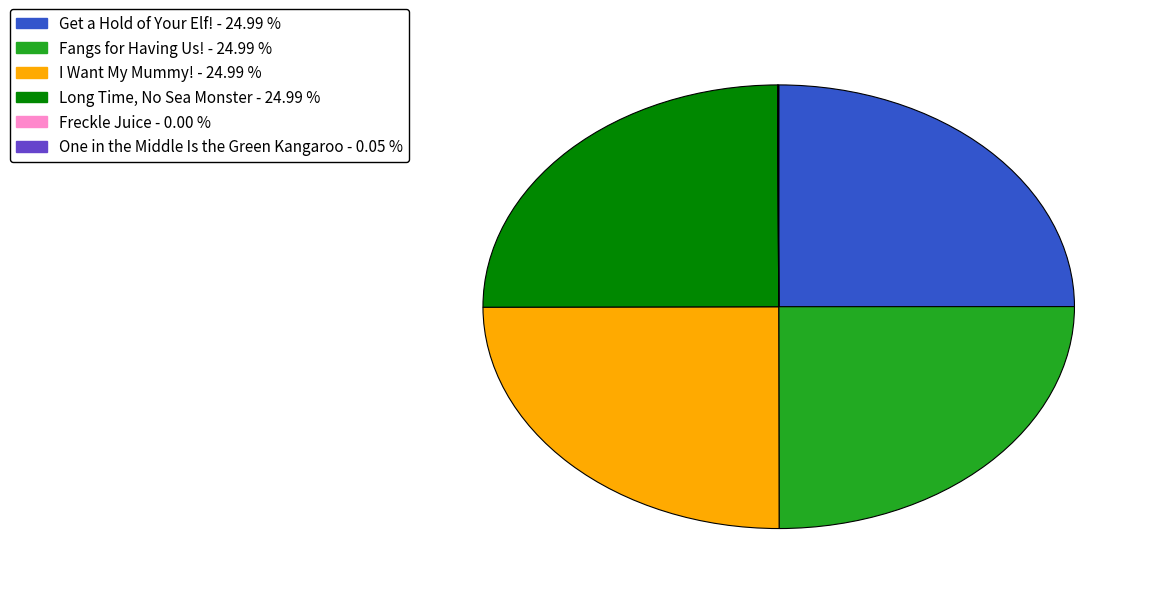

Does any single category account for the majority?

No